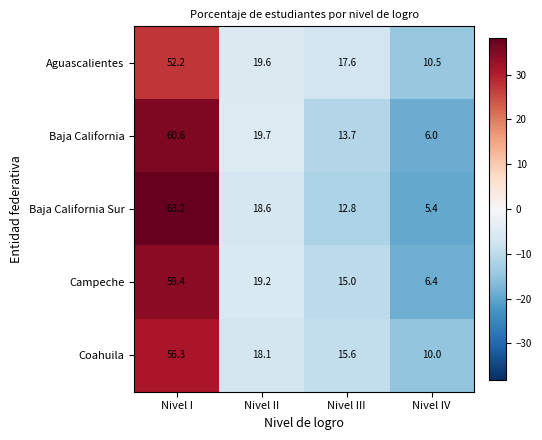

The value of Coahuila at Nivel II is 18.1. True or false?

True